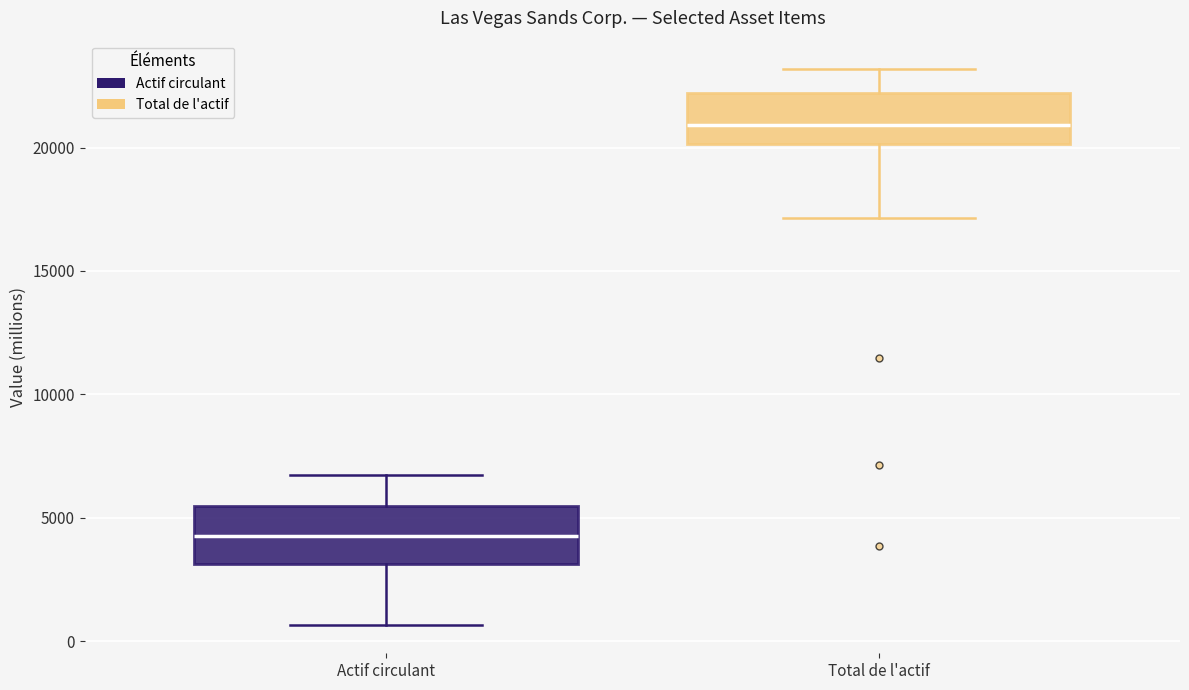

Which box's median line is the lowest?

Actif circulant